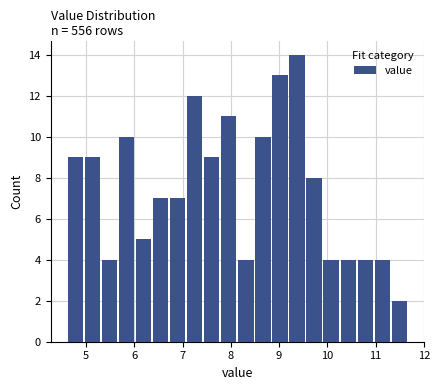

Read against the x-axis, roughly where is the centre of the tallest bar?

9.4